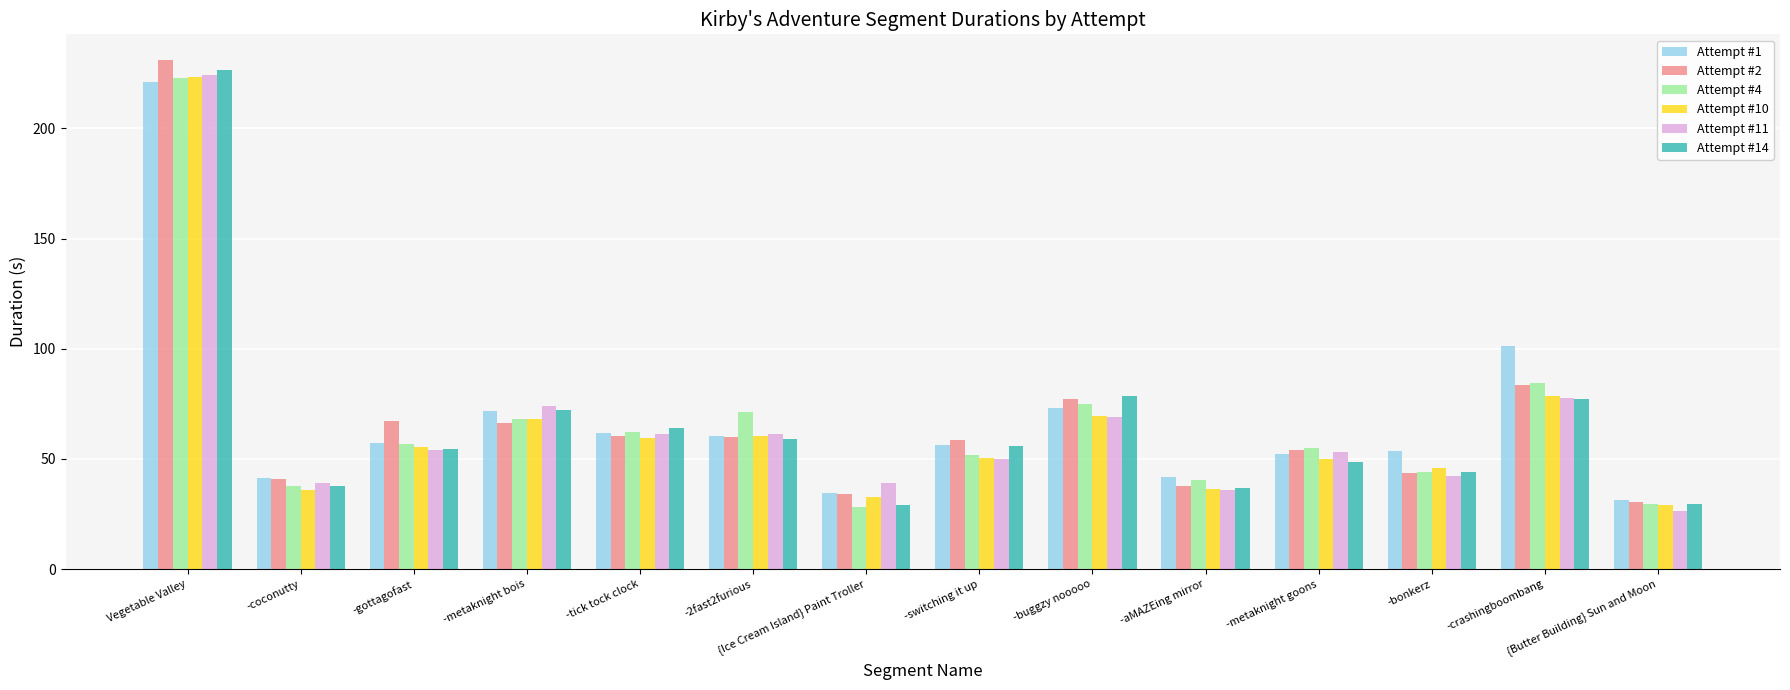

What is the greatest value displayed?

231.2